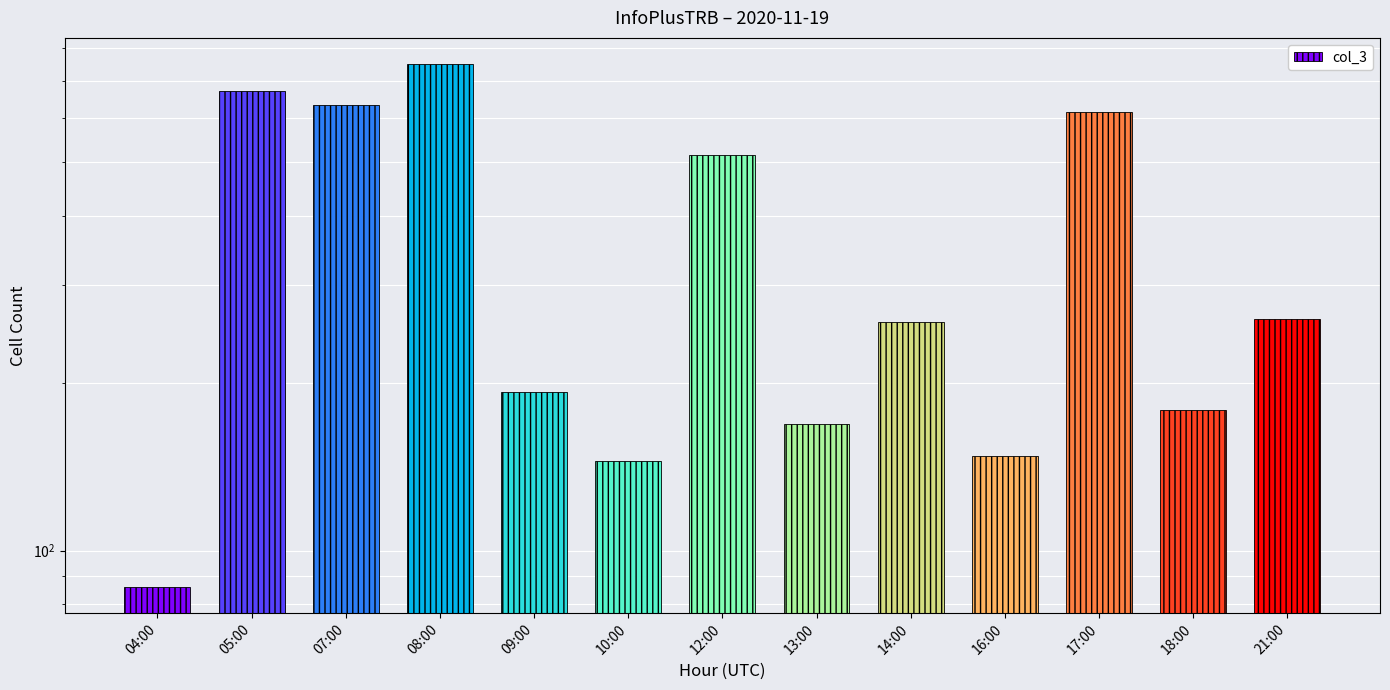

What is the change in value from 05:00 to 14:00?

-414